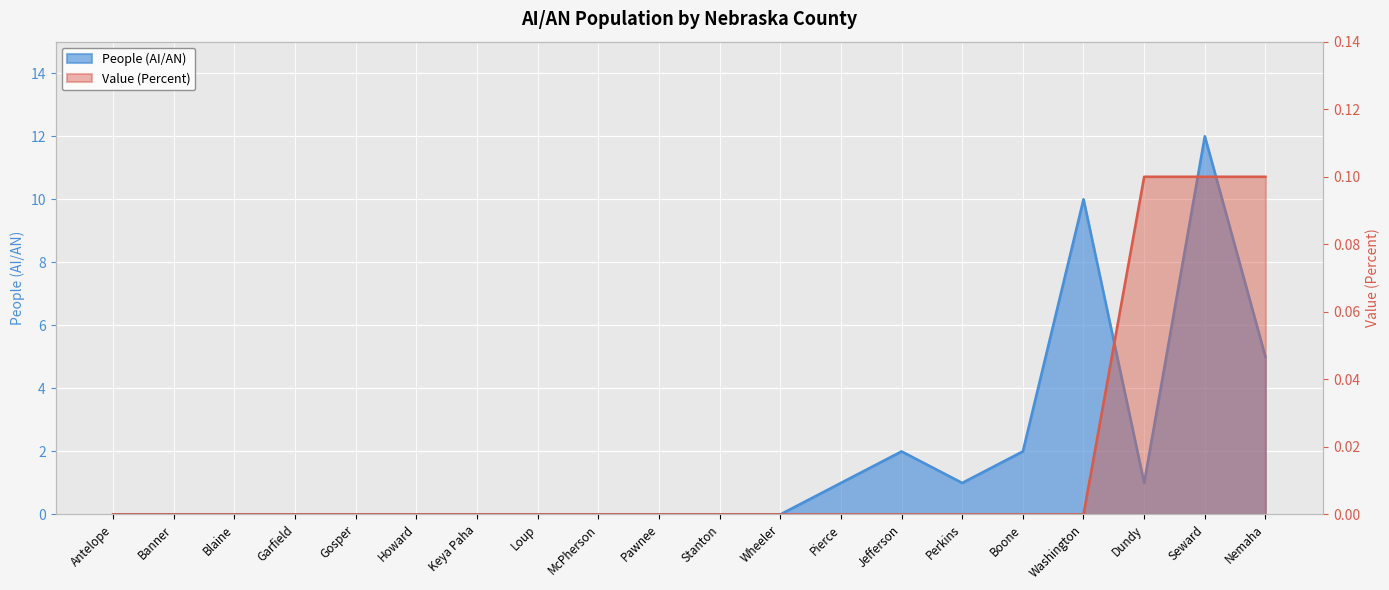

Which has a higher value, Loup or Pierce?

Pierce